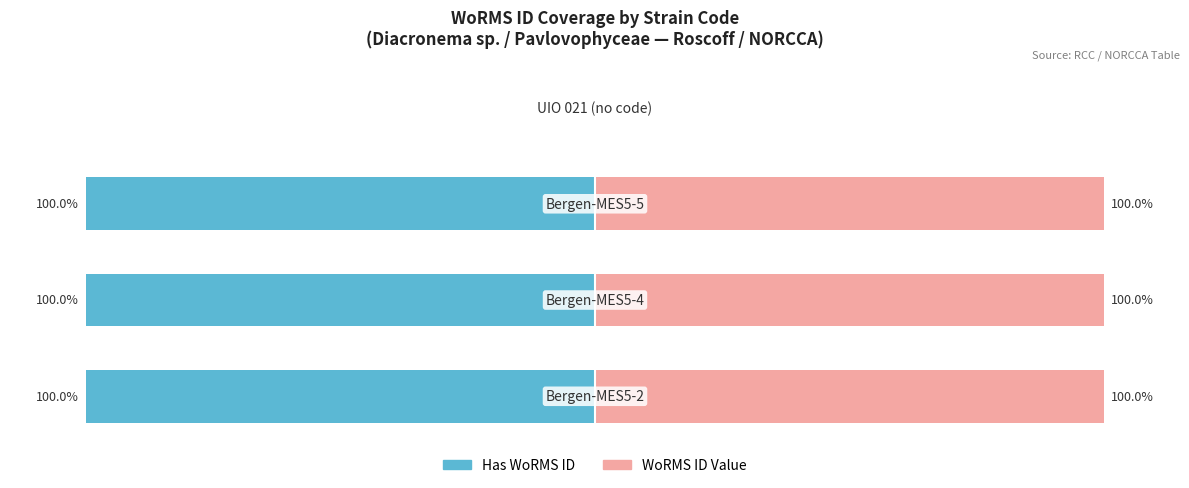

Are the bars grouped side by side (vs. stacked)?

Yes